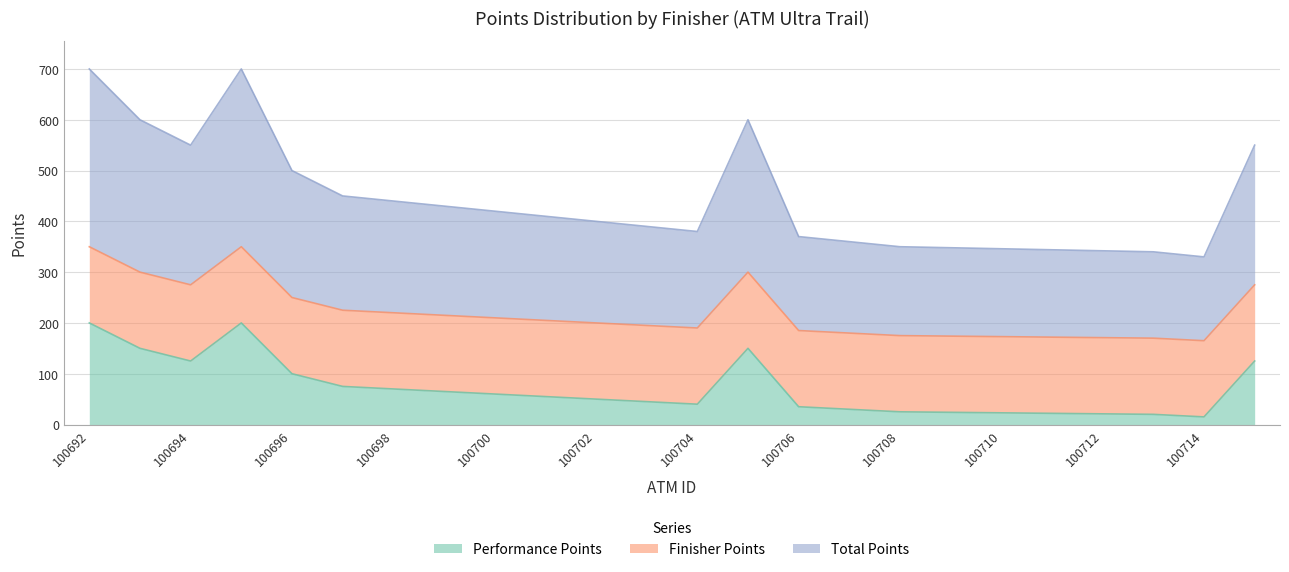

What is the average value of the Total Points series?

222